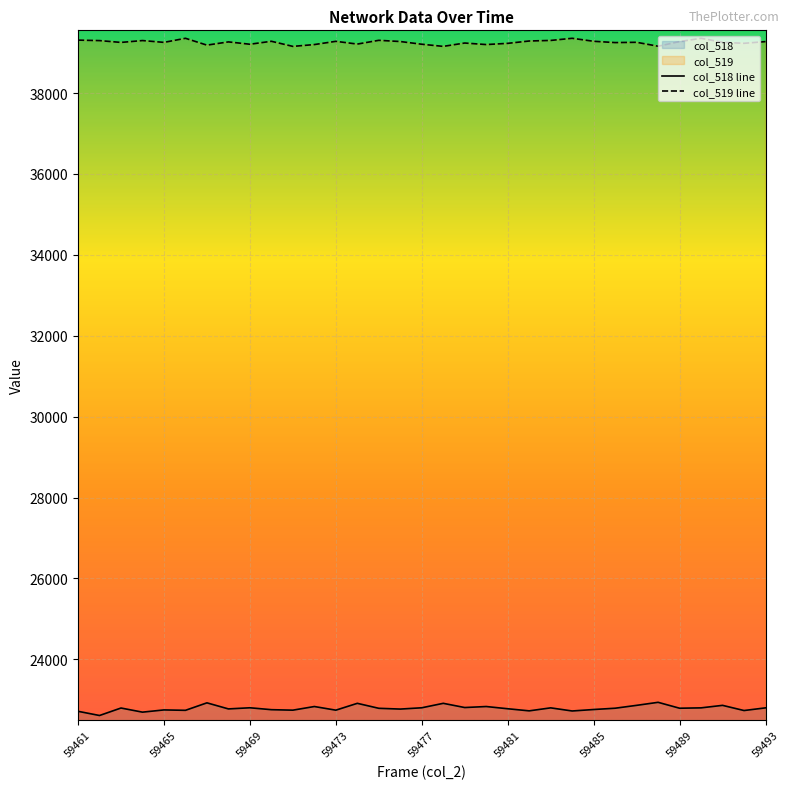

Reading left to right, what are all the values shown in this chart?

col_518: 22716	22612	22797	22695	22750	22740	22925	22775	22803	22756	22744	22834	22744	22913	22790	22771	22803	22913	22809	22834	22779	22727	22801	22724	22760	22792	22863	22938	22792	22801	22863	22735	22801
col_519: 39309	39297	39252	39298	39253	39354	39185	39265	39207	39280	39154	39199	39279	39211	39304	39274	39207	39154	39237	39199	39229	39287	39301	39354	39280	39248	39255	39158	39272	39354	39255	39230	39272